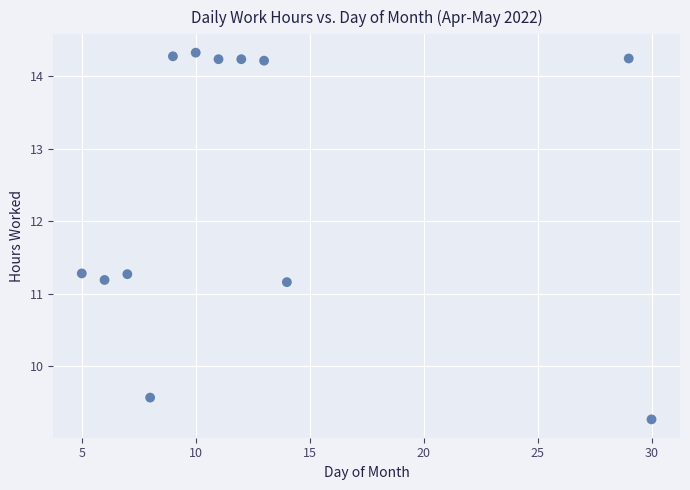

What is the average X value?

12.8